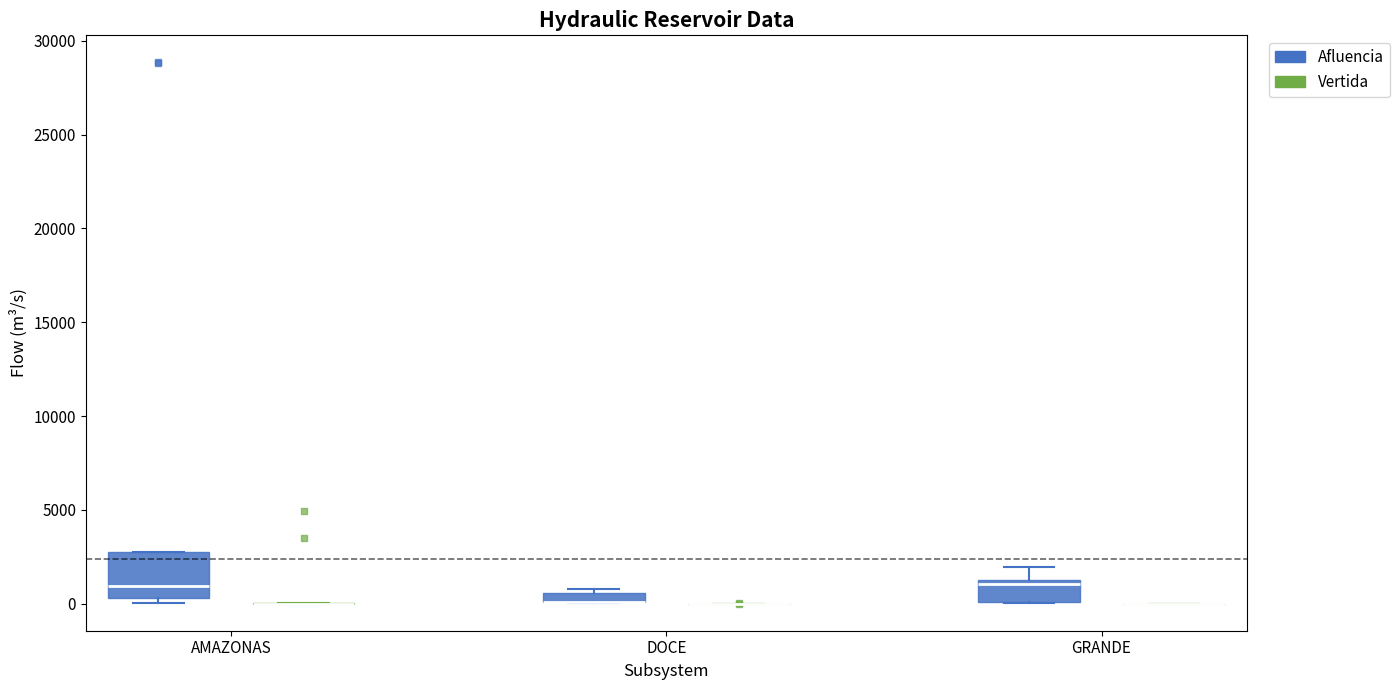

Where does the median line of the box for GRANDE (Afluencia) sit on the y-axis? The values are not printed on the chart, so give them approximately, as read against the axis.

1000